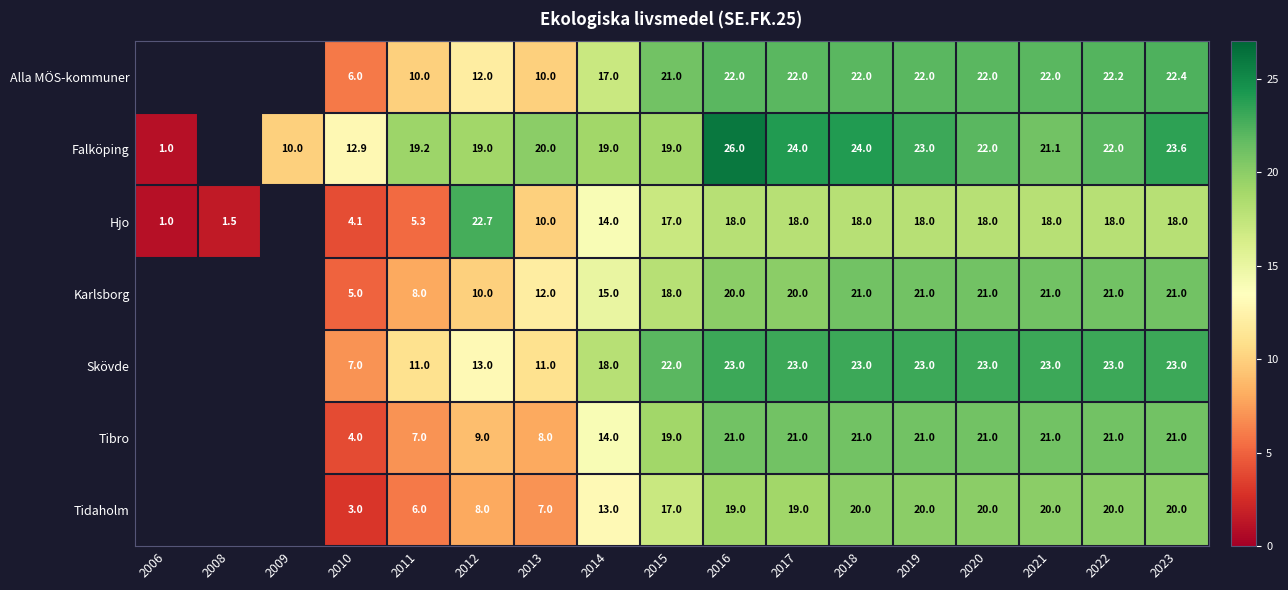

The value of Falköping at 2012 is 12.2. True or false?

False